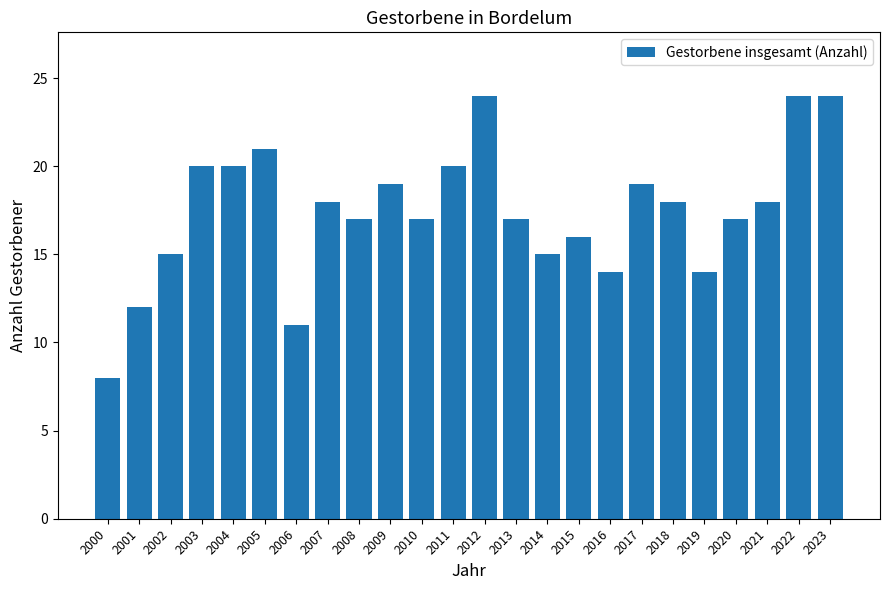

What is the sum of all values?

418